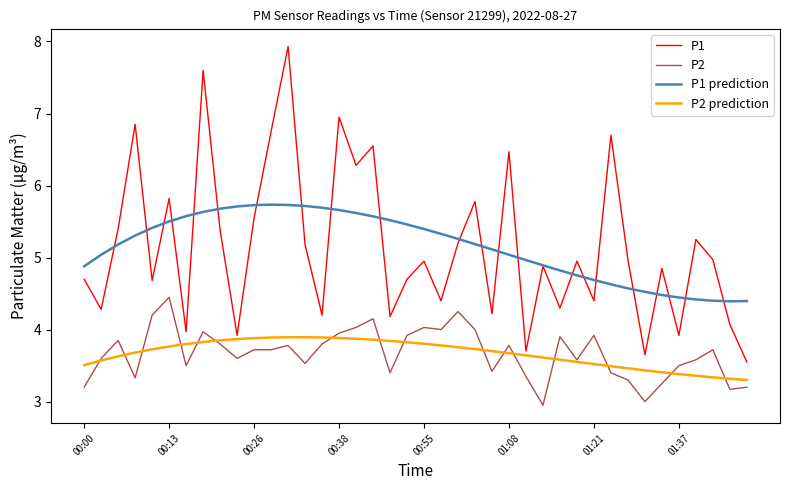

What is the lowest value of the P1 prediction series?

4.4